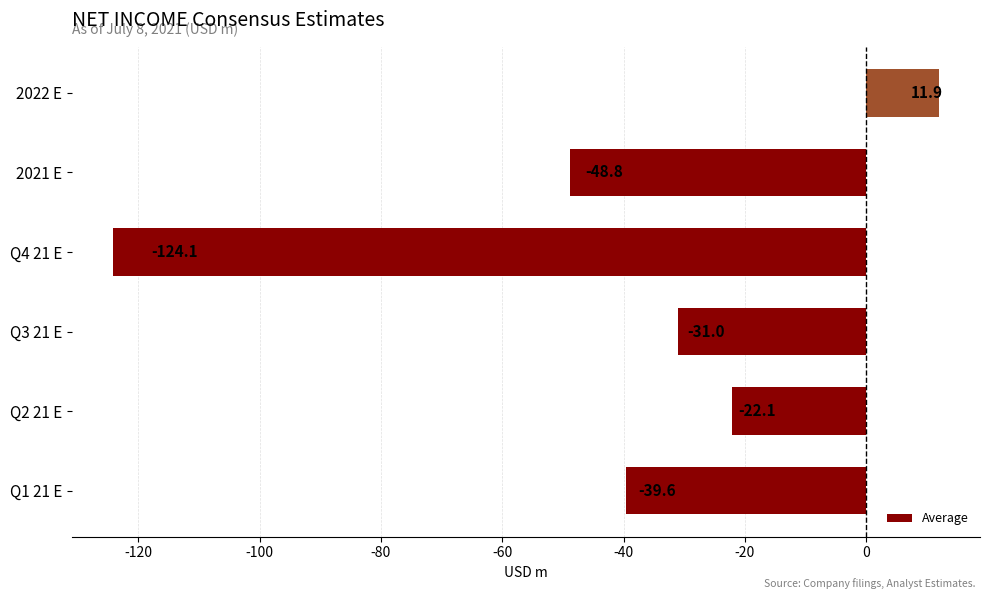

Reading bottom to top, transcribe all the data shown in this chart.

-39.6	-22.1	-31.0	-124.1	-48.8	11.9